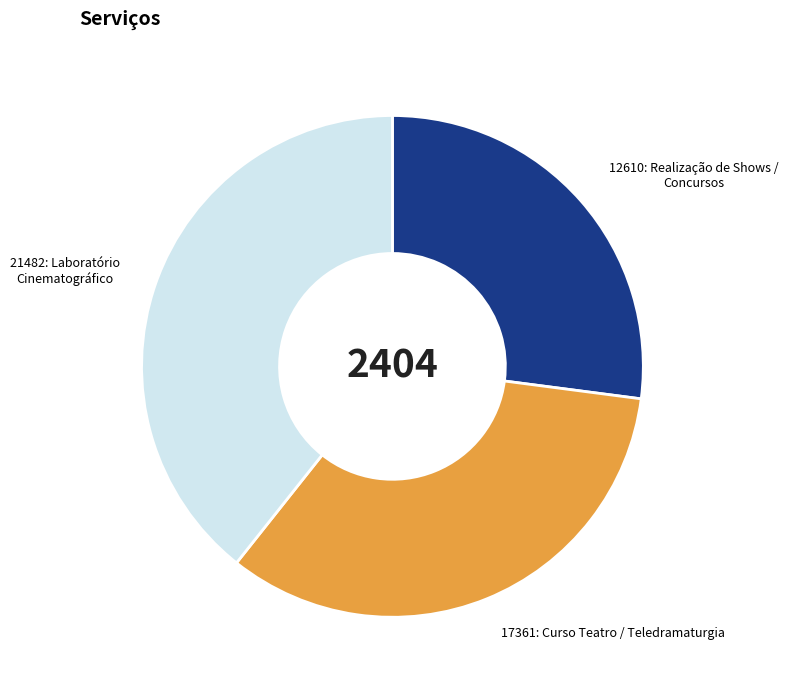

Between 12610: Realização de Shows / Concursos and 21482: Laboratório Cinematográfico, which is larger?

21482: Laboratório Cinematográfico